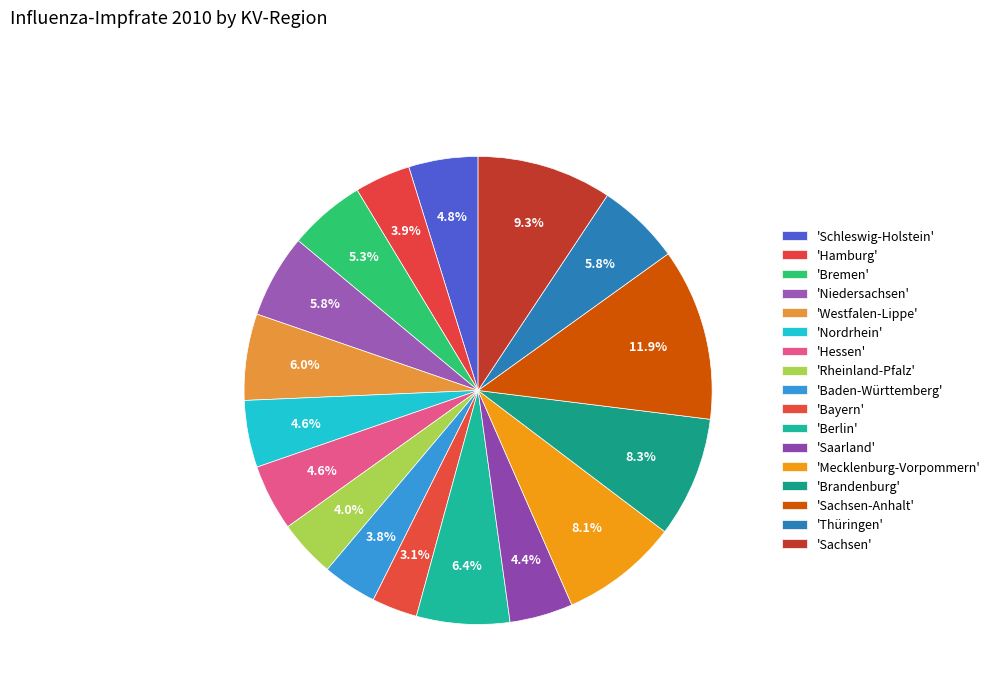

Count the number of slices in the pie.

17